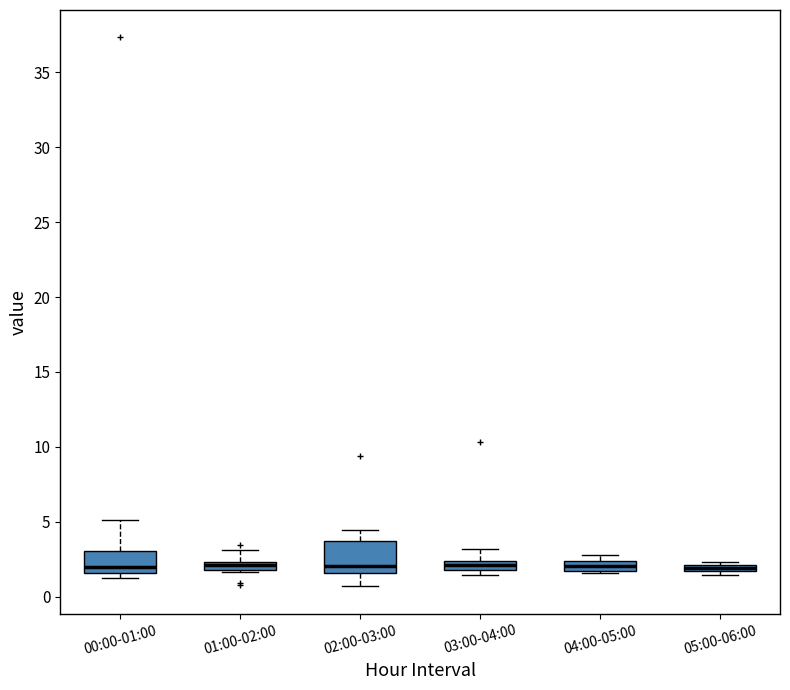

Which box is the tallest, from its lower edge to its upper edge?

02:00-03:00